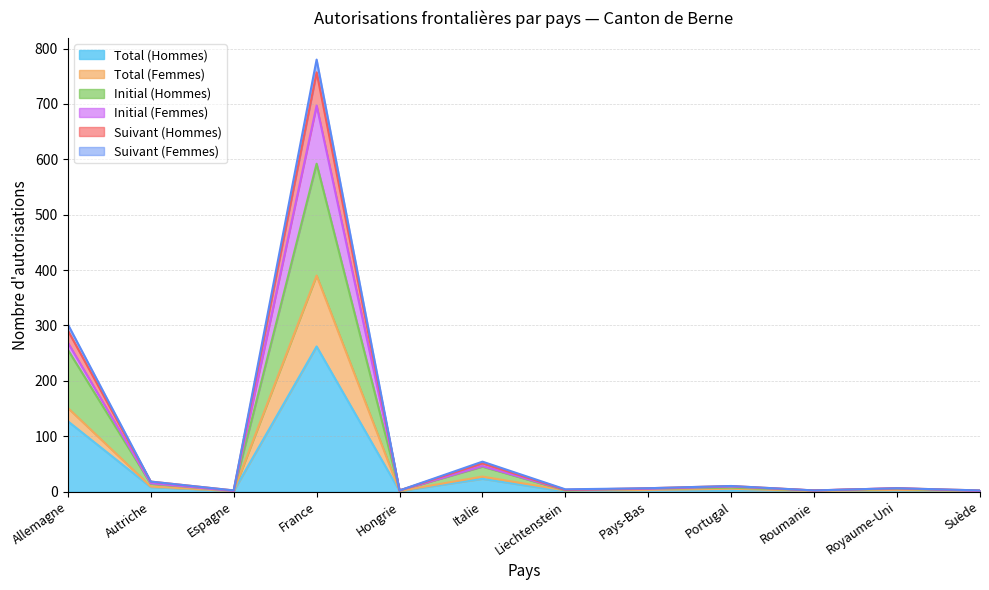

What is the approximate value of Total (Hommes) at France?

262